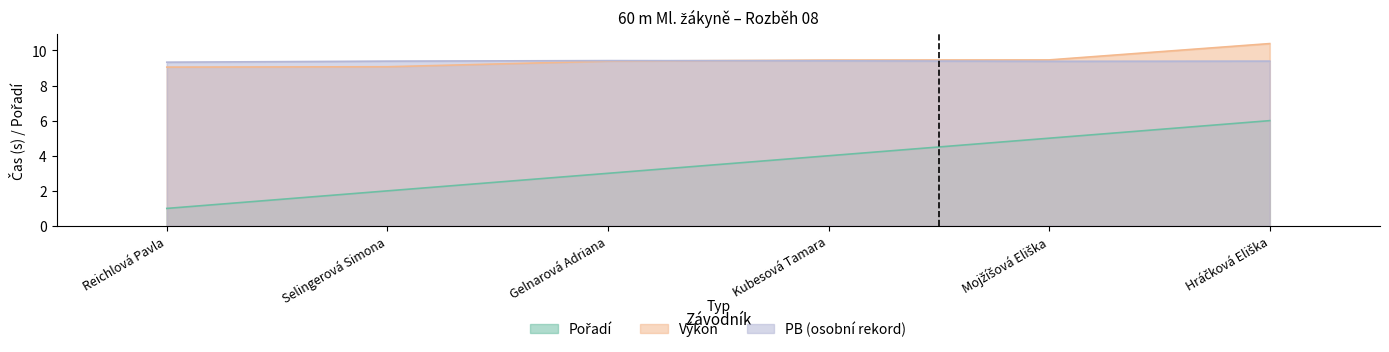

True or false: Výkon has more than 1 points higher than both neighbors.

False